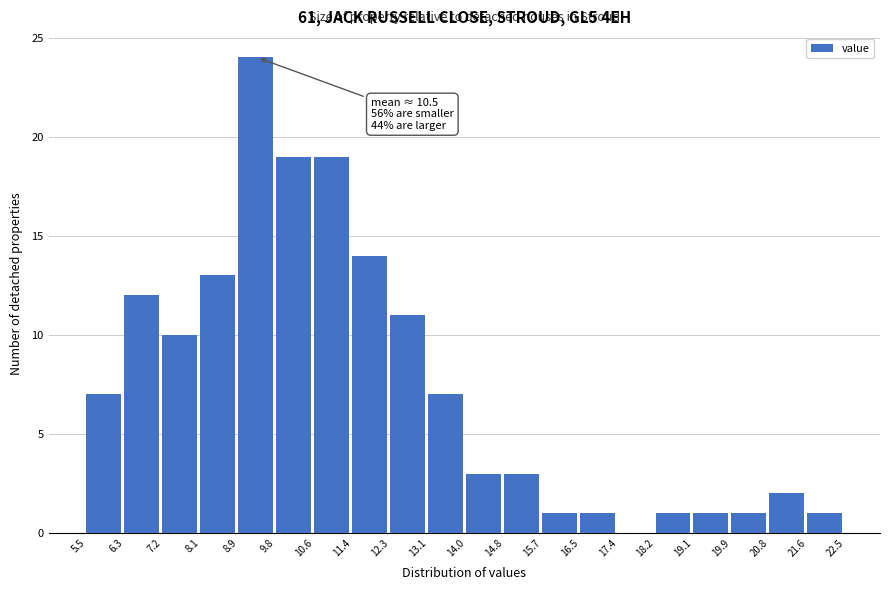

Over which range of the x-axis is the bar tallest?

8.9 to 9.8